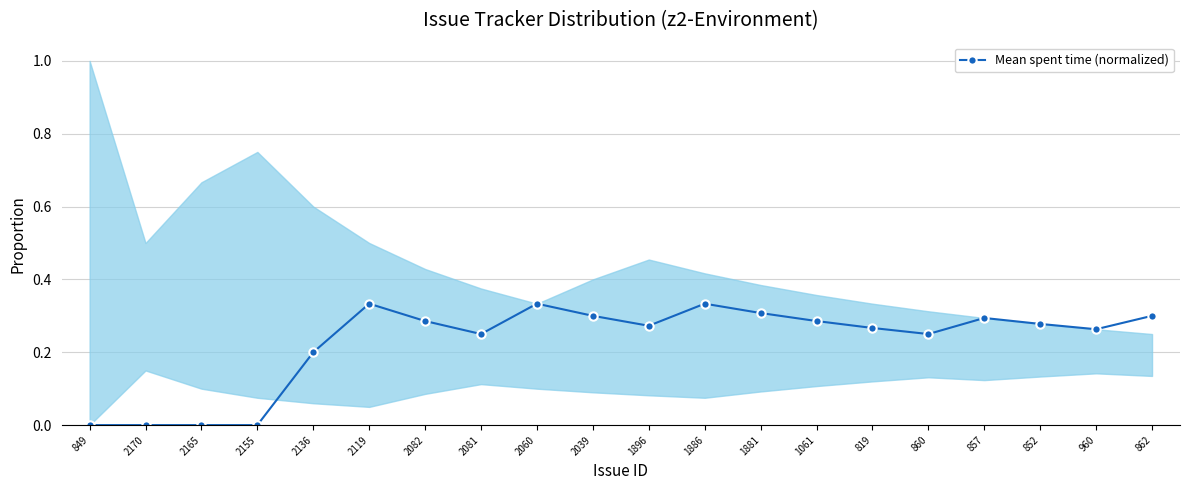

Reading left to right, extract all data points from this chart.

0.0	0.0	0.0	0.0	0.2	0.3	0.3	0.2	0.3	0.3	0.3	0.3	0.3	0.3	0.3	0.2	0.3	0.3	0.3	0.3